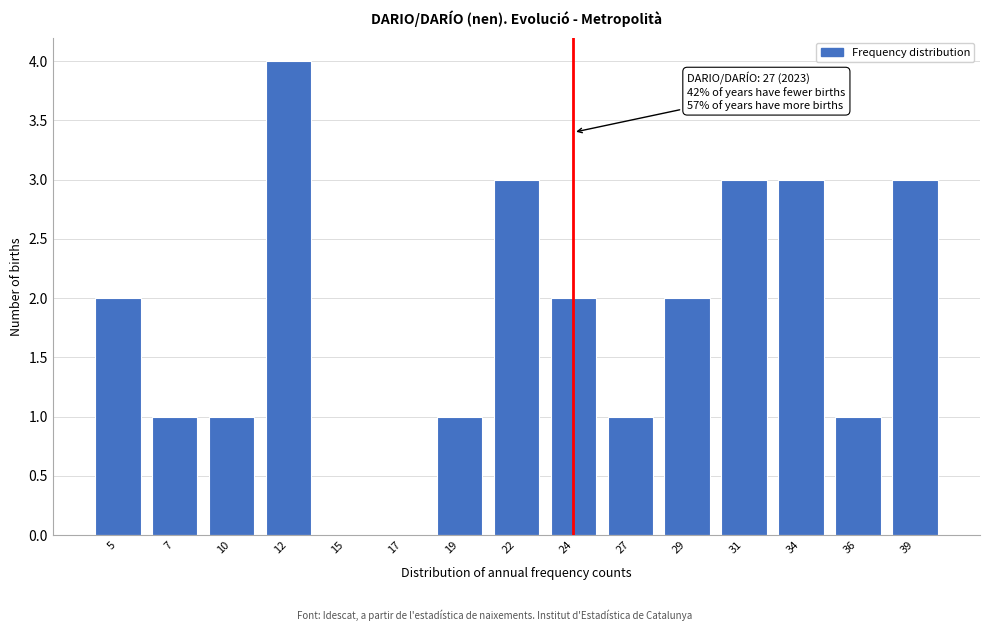

Reading left to right, what are all the values shown in this chart?

5=2	7=1	10=1	12=4	15=0	17=0	19=1	22=3	24=2	27=1	29=2	31=3	34=3	36=1	39=3